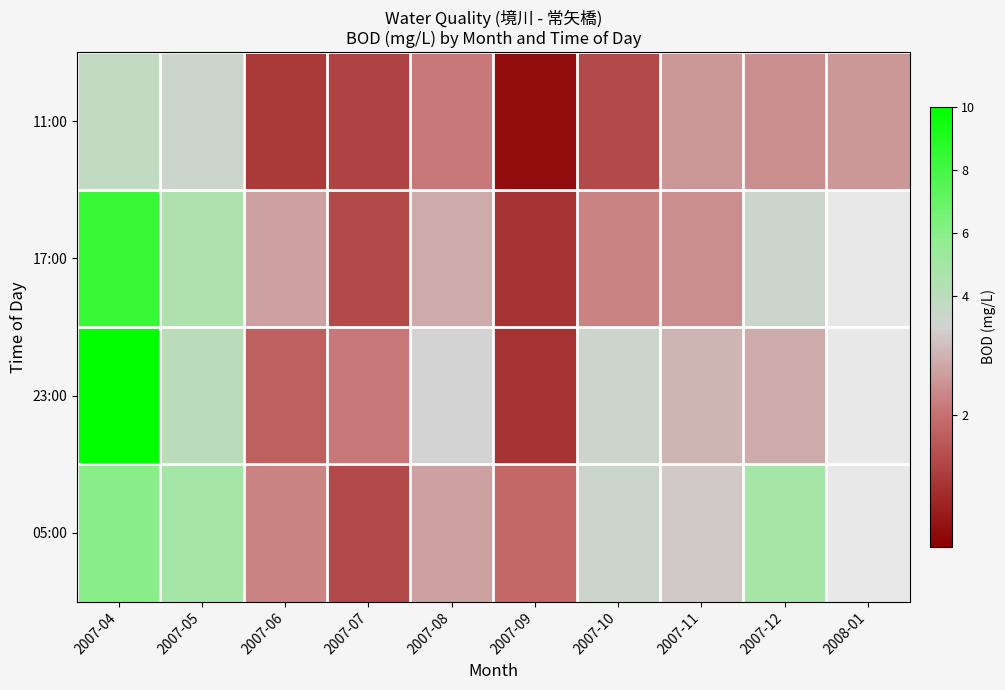

The value of 17:00 at 2007-07 is 1.5. True or false?

True